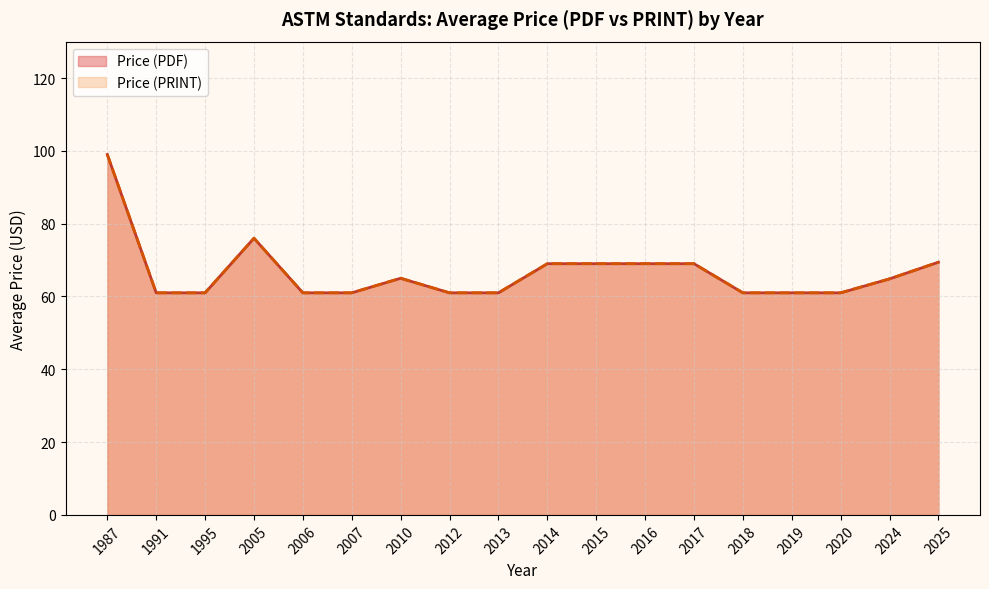

The Price (PRINT) series shows 100 at 2017. True or false?

False